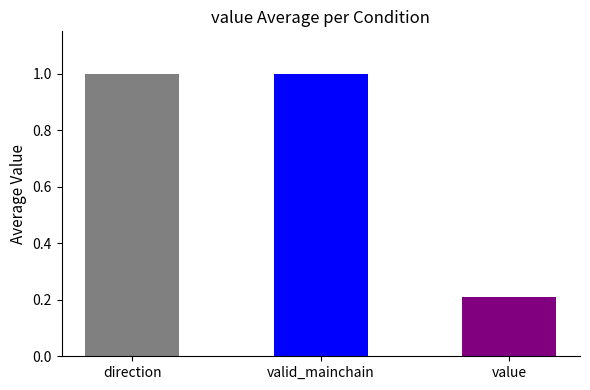

Reading left to right, extract all data points from this chart.

1.0	1.0	0.2